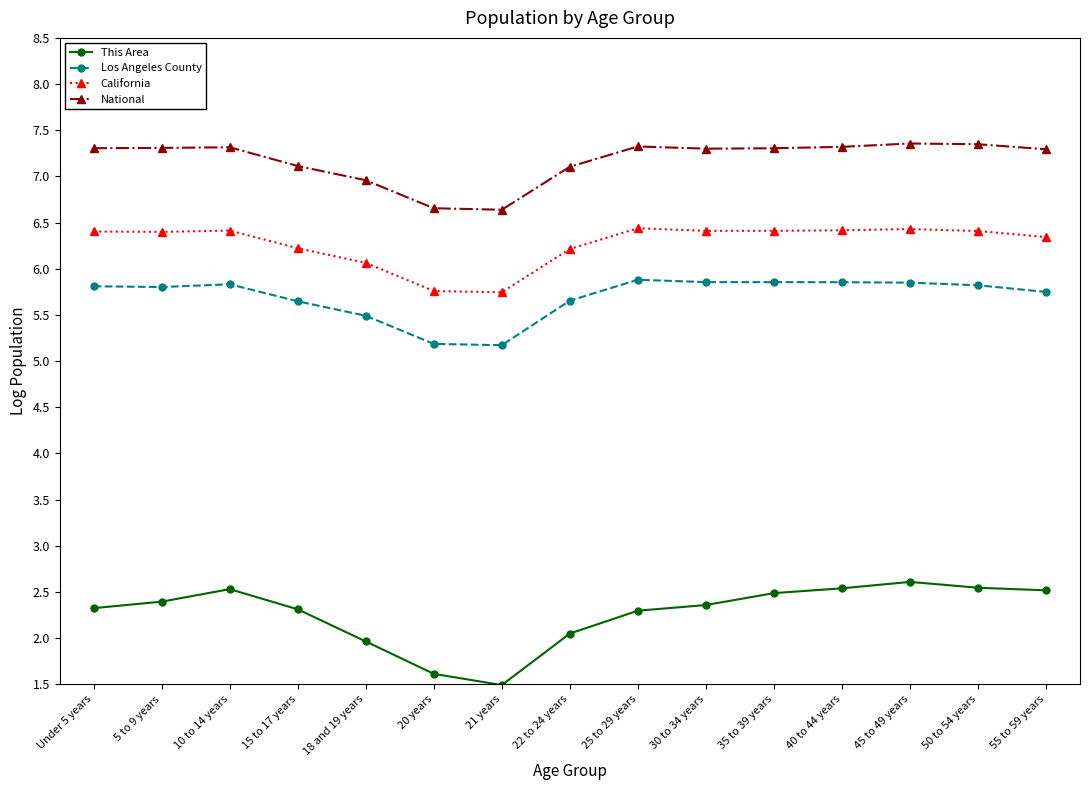

Rank the series by their maximum value, from highest to lowest.

National, California, Los Angeles County, This Area